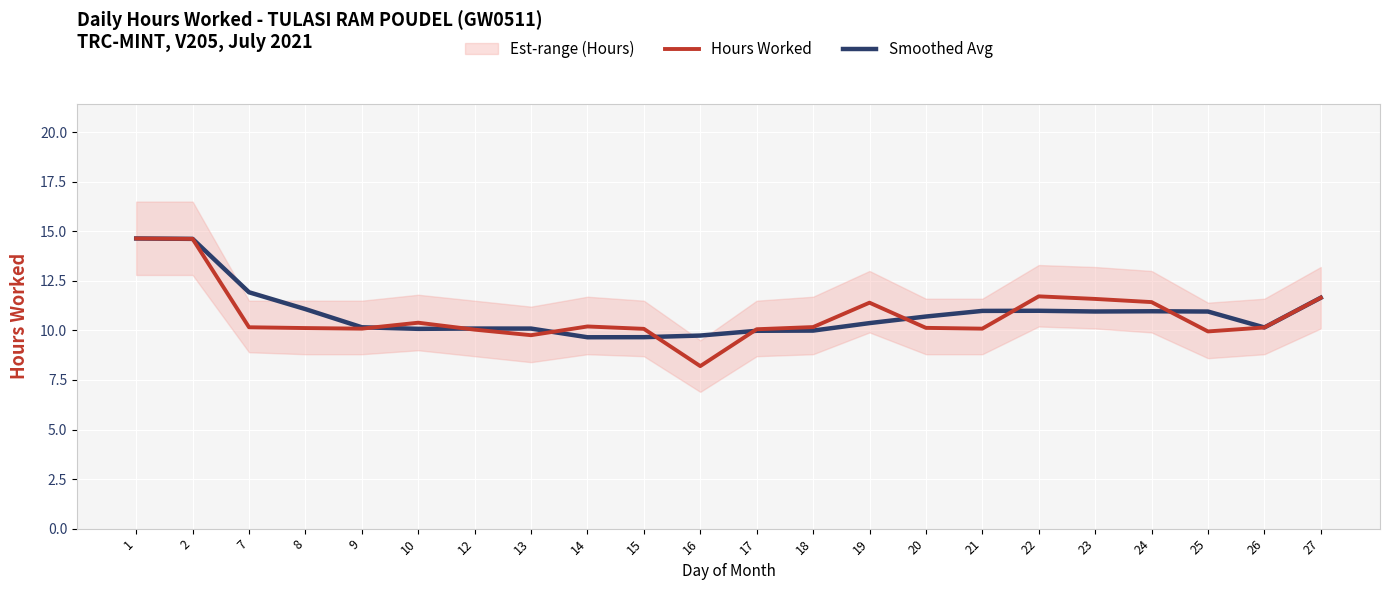

Read the Hours Worked value at 1.

14.6